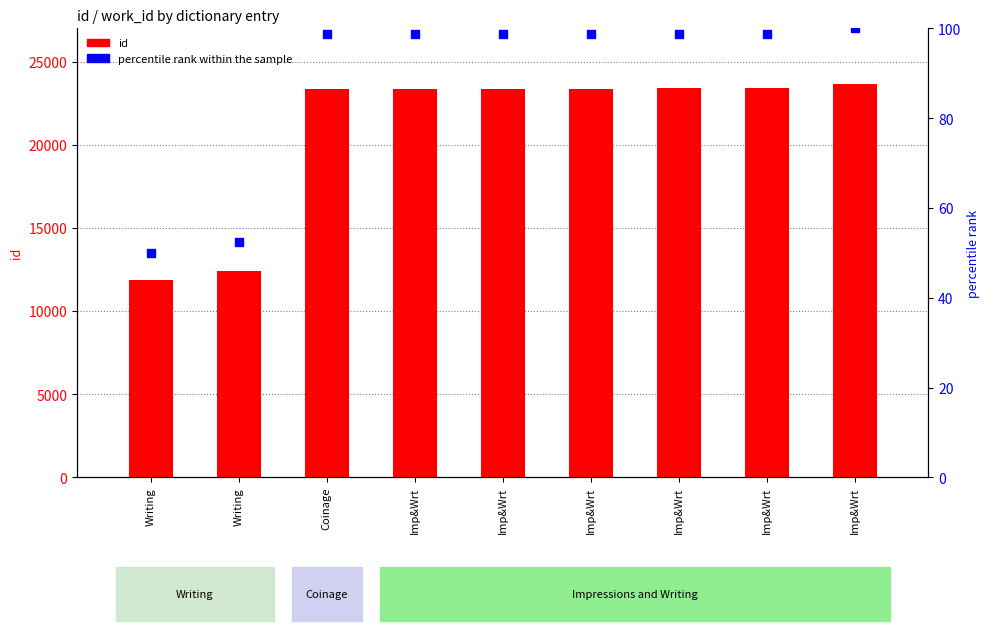

Is the value of id at Imp&Wrt greater than the value of percentile rank within the sample at Imp&Wrt?

Yes